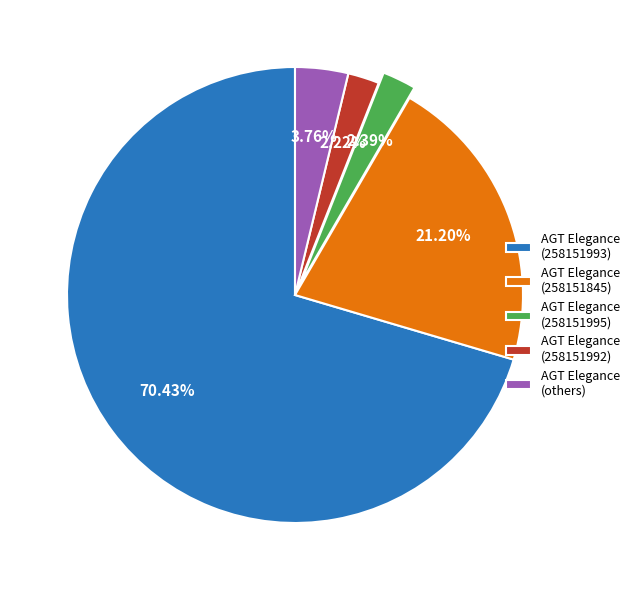

Approximately how many times larger is the value at AGT Elegance (258151993) compared to AGT Elegance (others)?

18.7